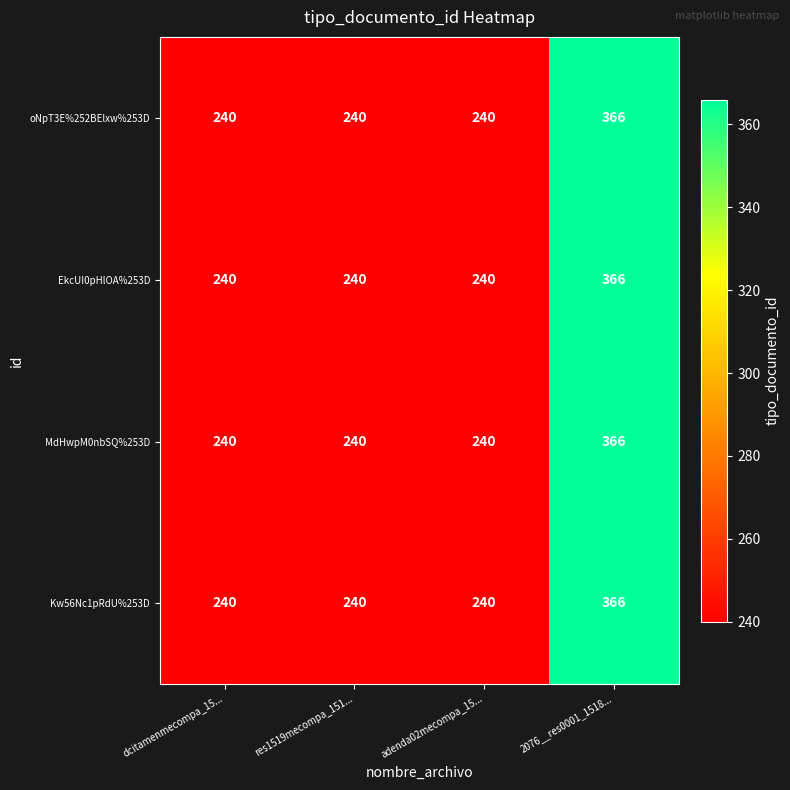

True or false: Kw56Nc1pRdU%253D has a value of 412 at adenda02mecompa_15....

False